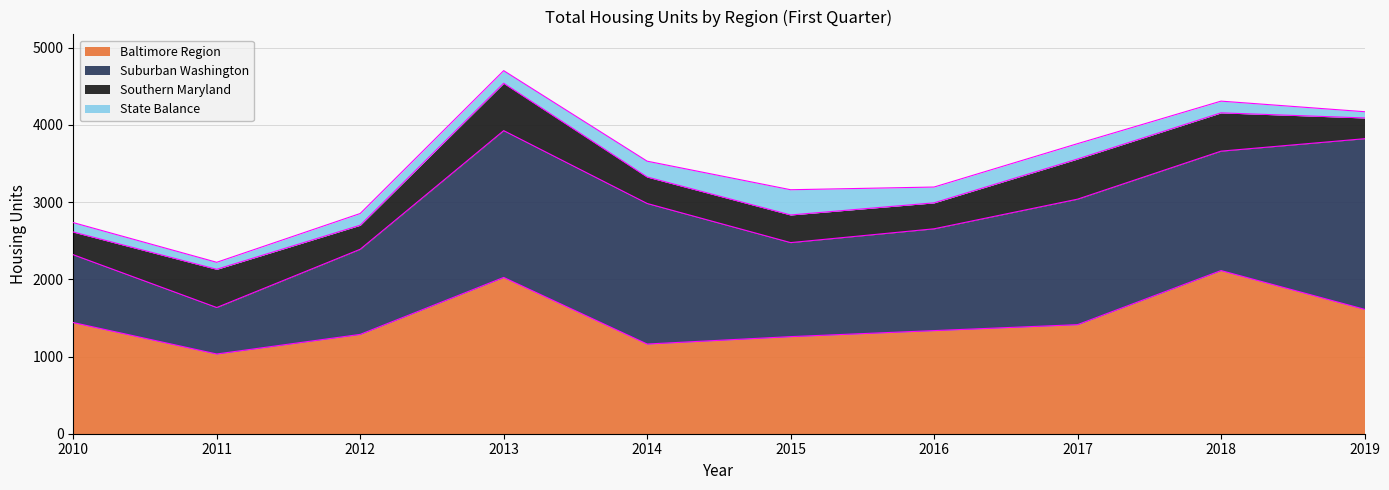

How many categories are shown in the chart?

10